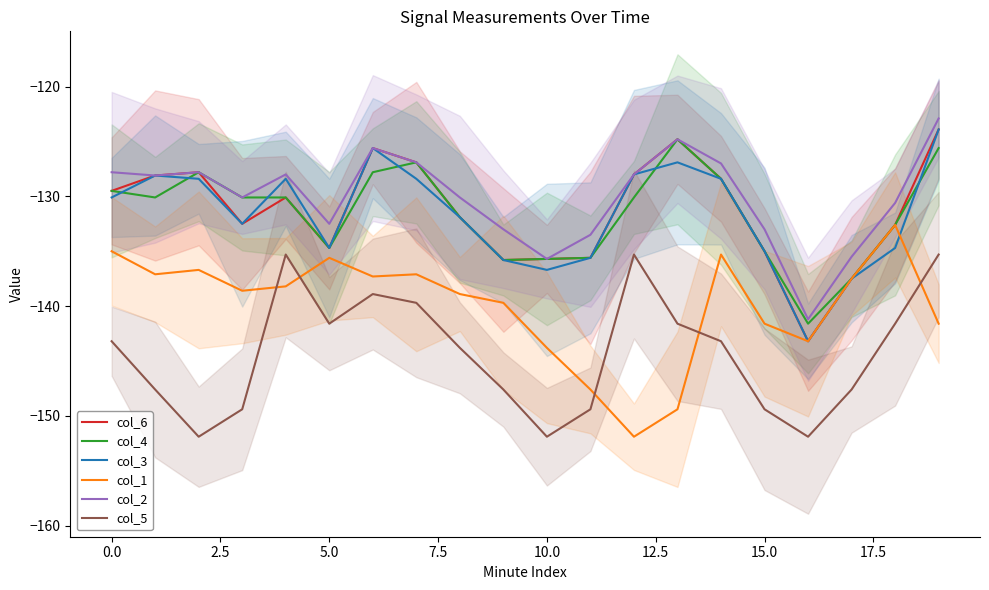

In col_2, how many points are higher than both neighbors (excluding endpoints)?

4